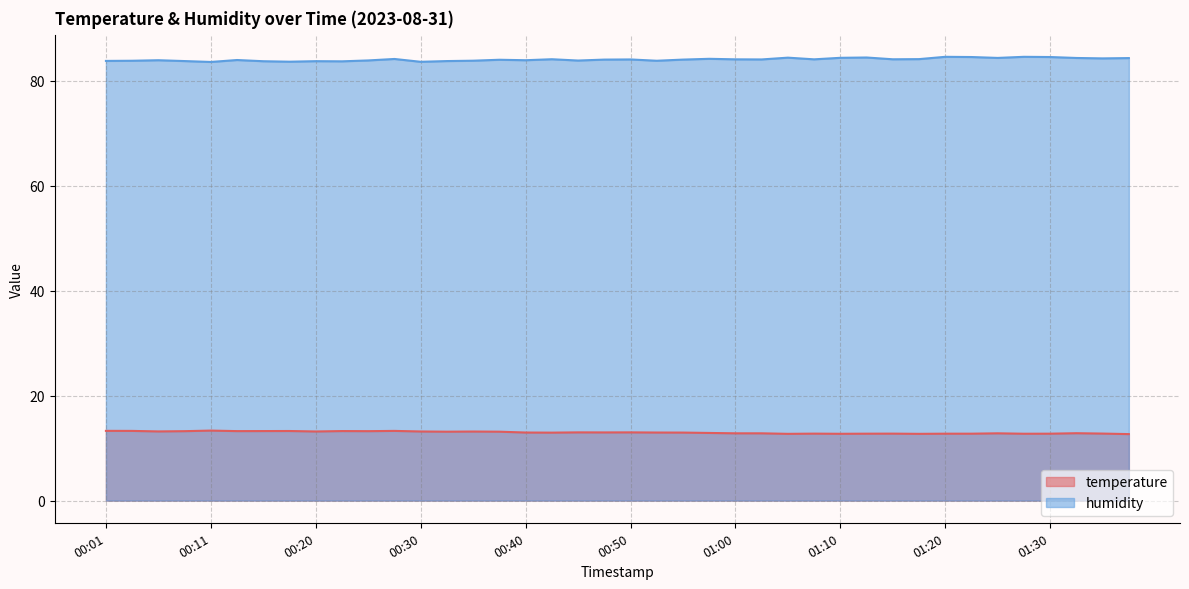

How many data points in humidity are above 84?

23